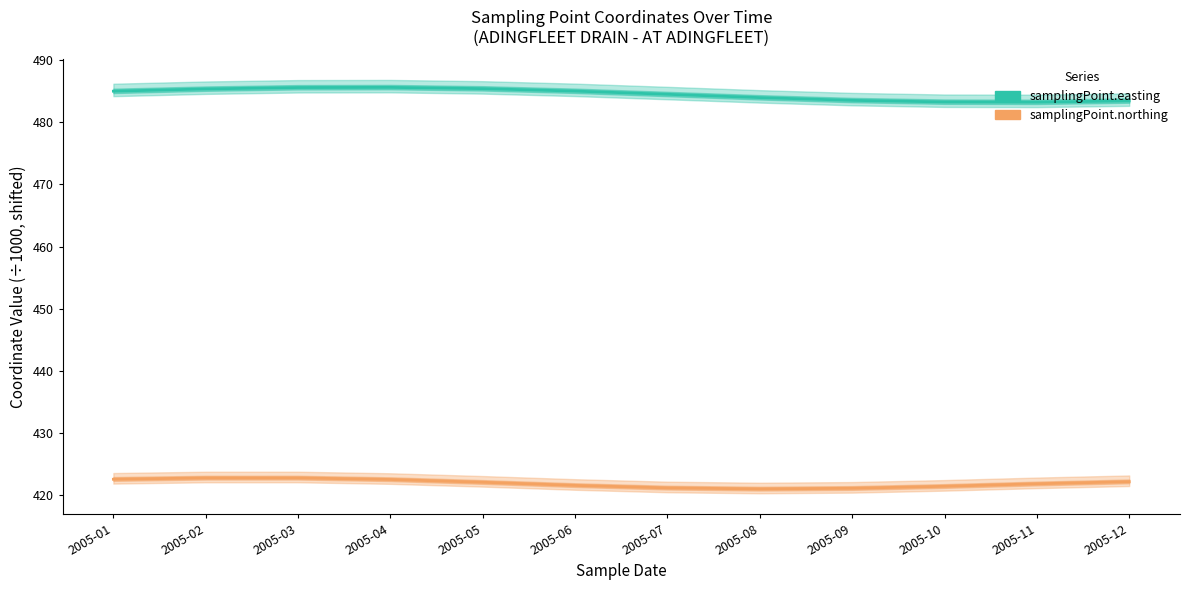

The samplingPoint.northing series shows 422.6 at 2005-01. True or false?

True